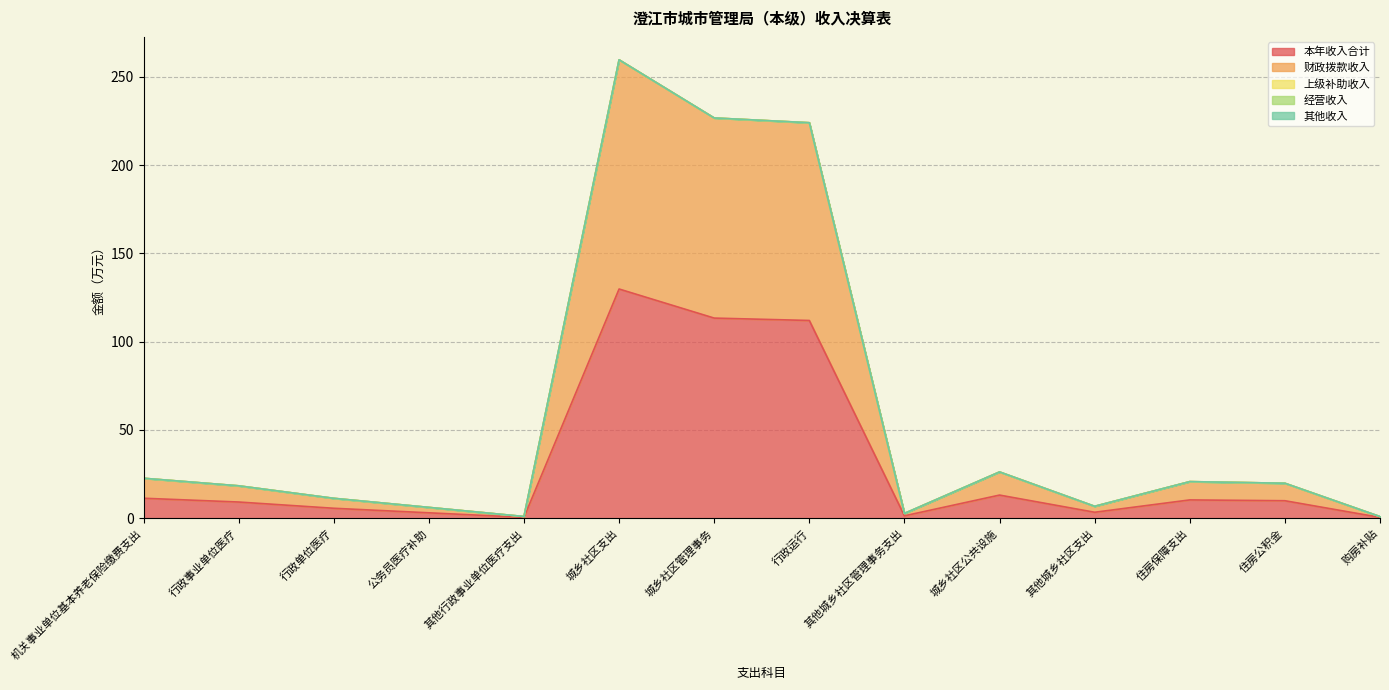

What is the average value of the 本年收入合计 series?

30.2